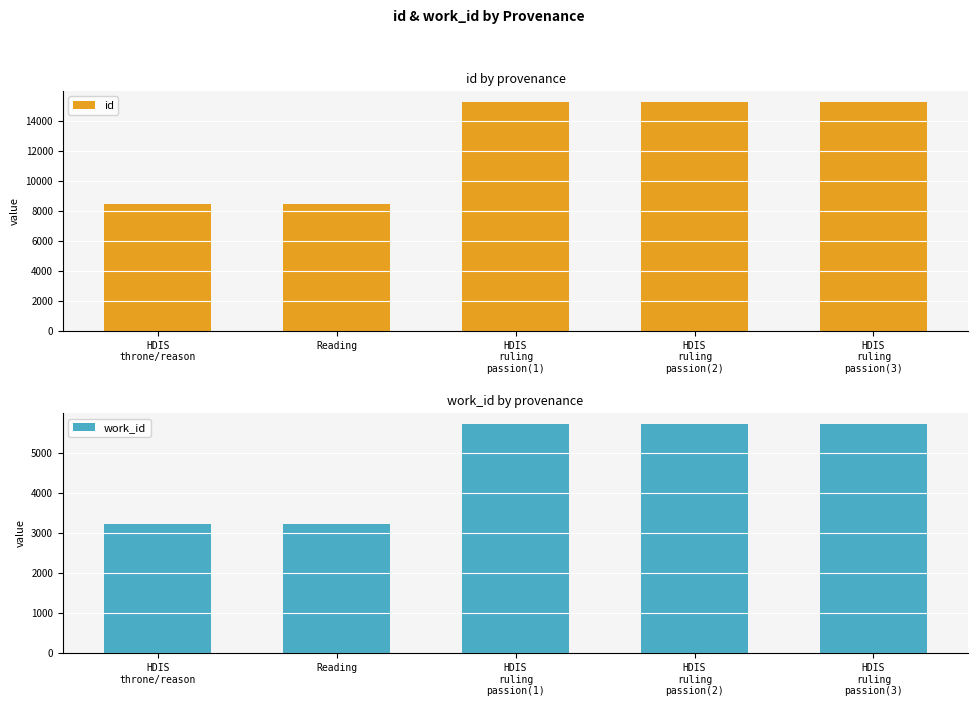

How many series are shown in this chart?

2